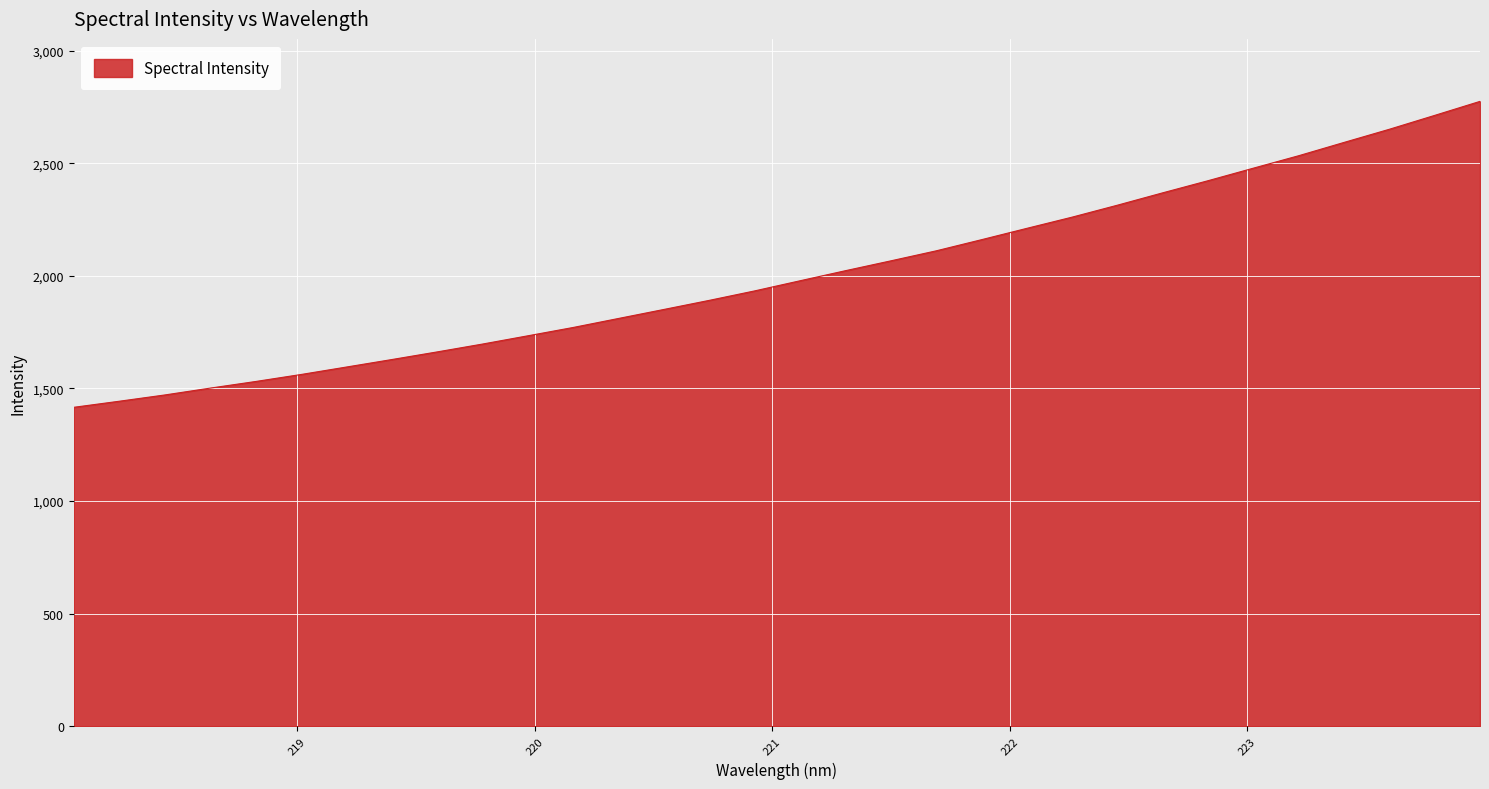

What is the greatest value displayed?

2774.3